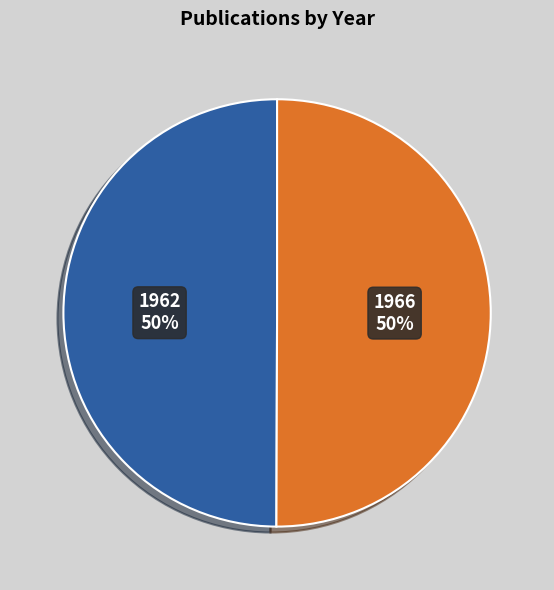

Do 1966 and 1962 together represent more than half of the pie?

Yes